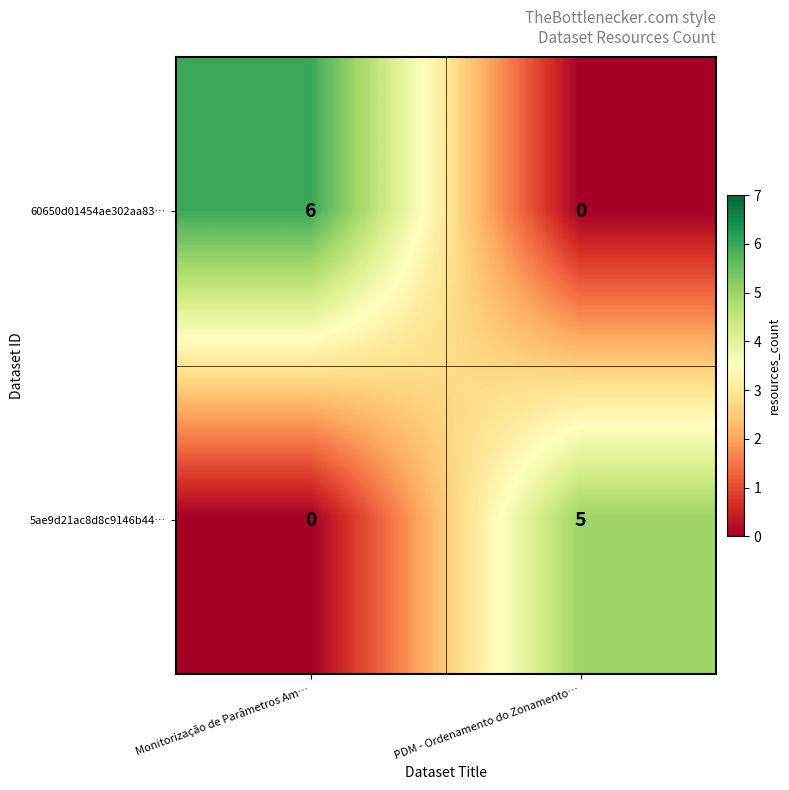

How many distinct data groups are displayed?

2